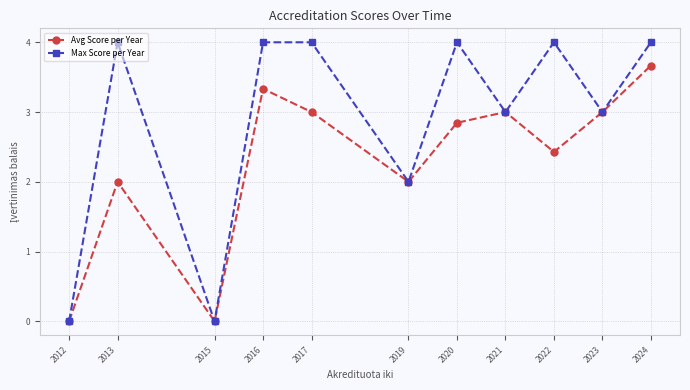

The value of Avg Score per Year at 2019 is 0.7. True or false?

False